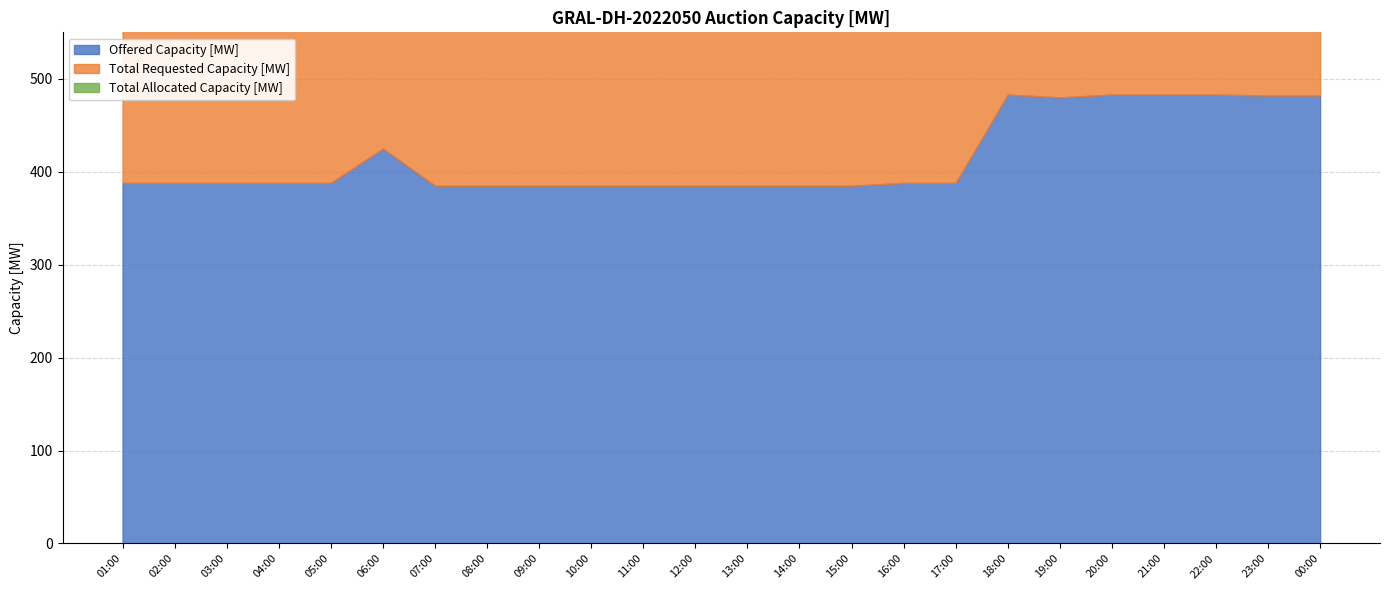

List the series in order of their peak value, lowest first.

Total Requested Capacity [MW], Total Allocated Capacity [MW], Offered Capacity [MW]